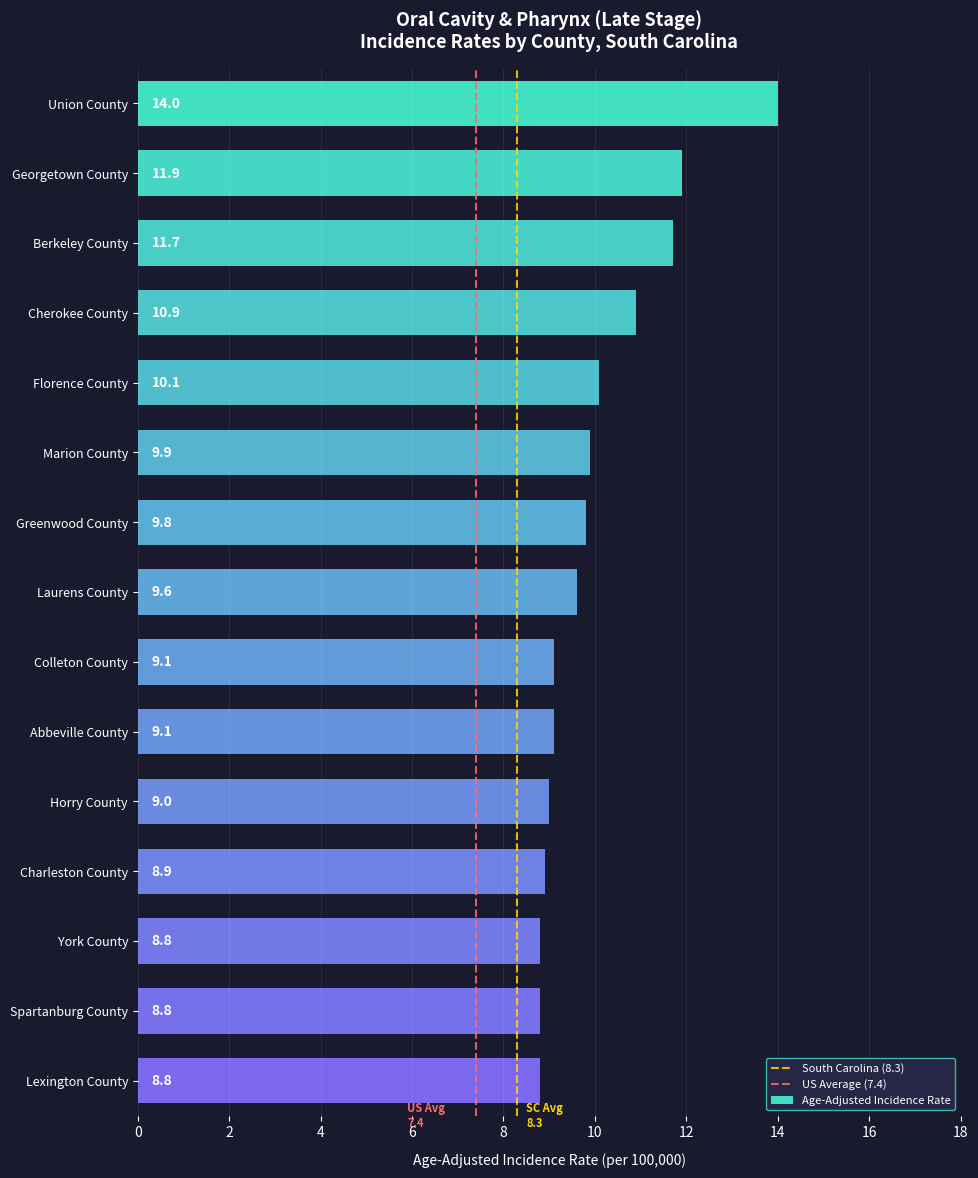

What position from the top is Lexington County?

15